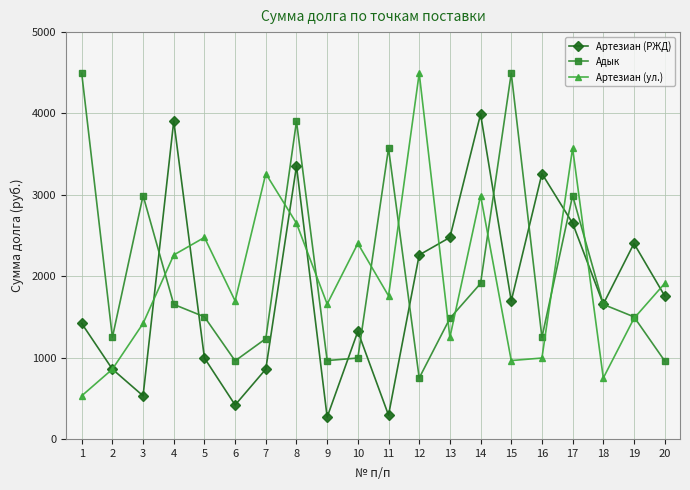

The Артезиан (РЖД) series shows 1657.5 at 18. True or false?

True